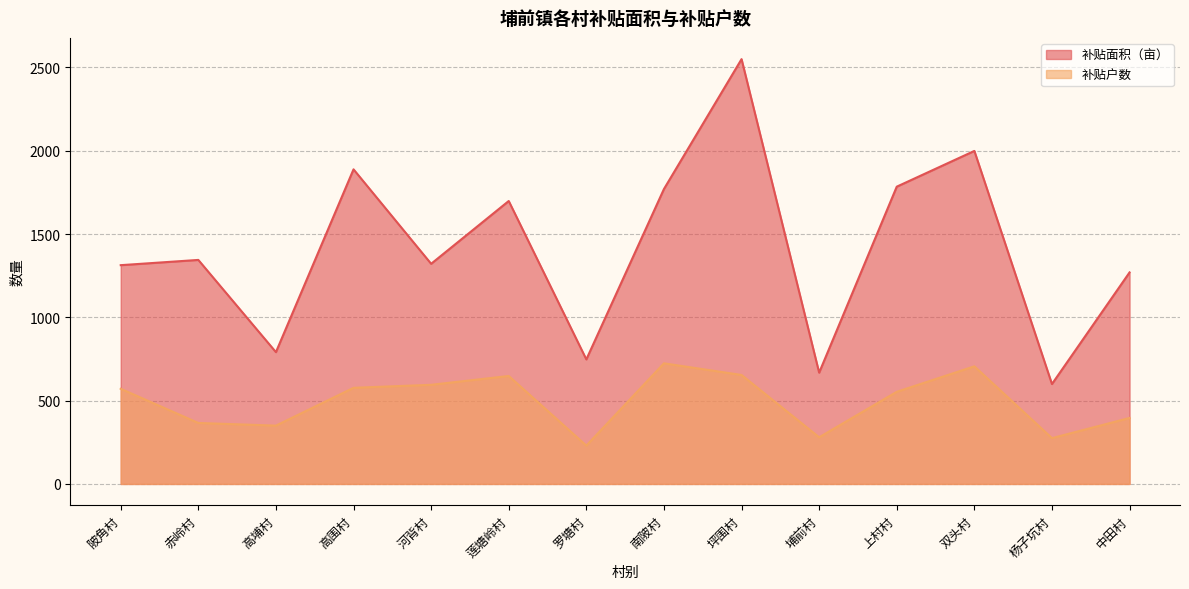

The value of 补贴户数 at 中田村 is 396.0. True or false?

True